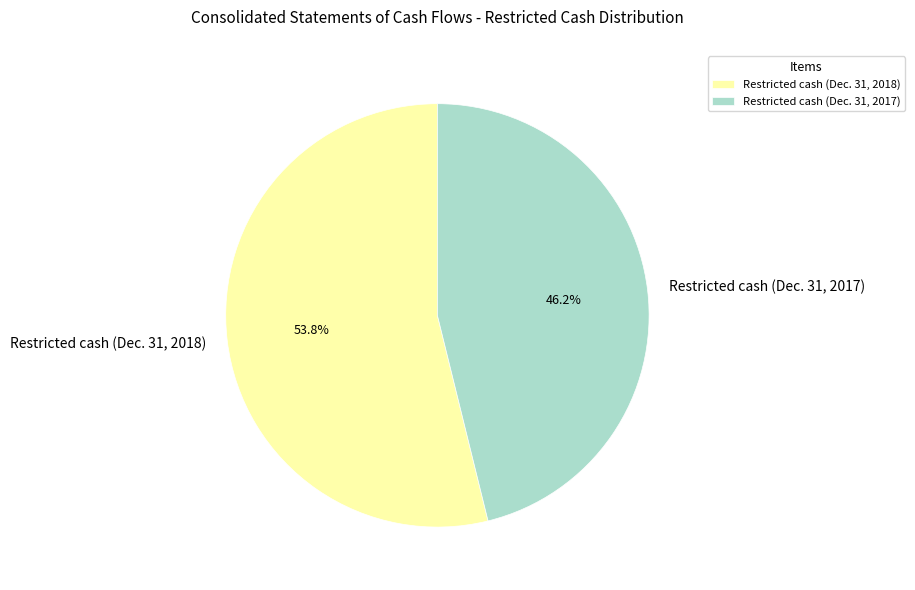

How many segments does this pie chart have?

2